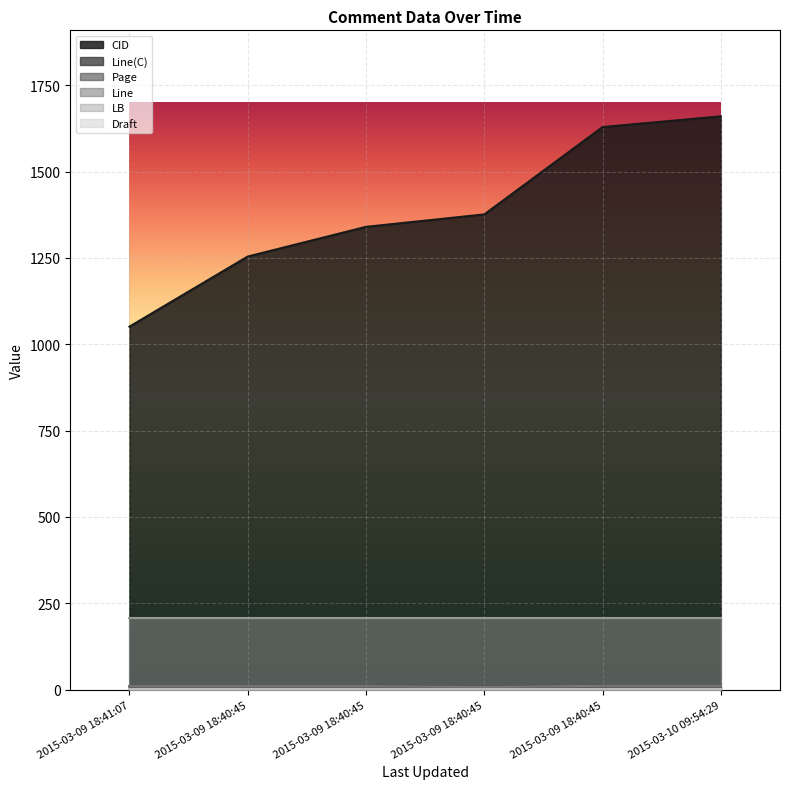

Which category has the lowest value in the Line(C) series?

2015-03-09 18:40:45